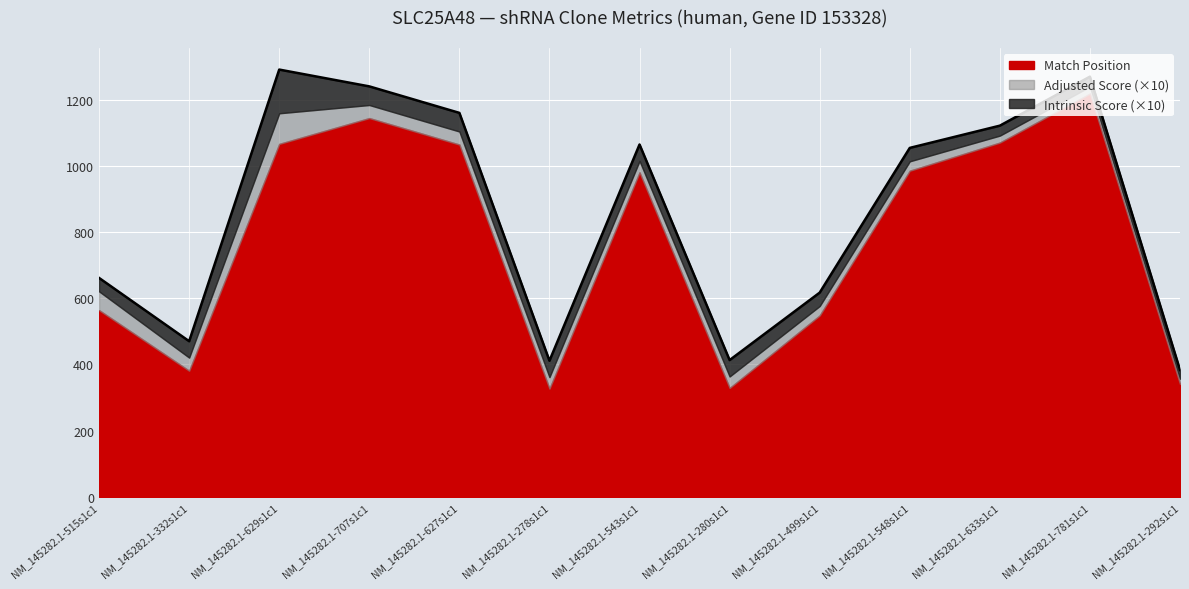

Where do Adjusted Score and Intrinsic Score first cross each other?

NM_145282.1-515s1c1 and NM_145282.1-332s1c1